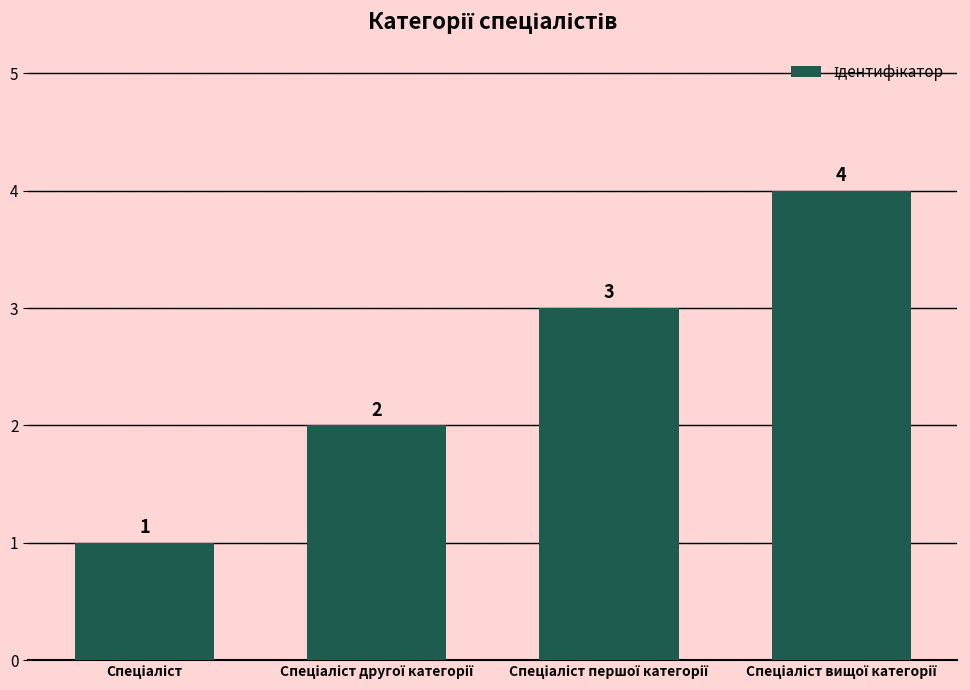

How many values are between 2 and 4?

3